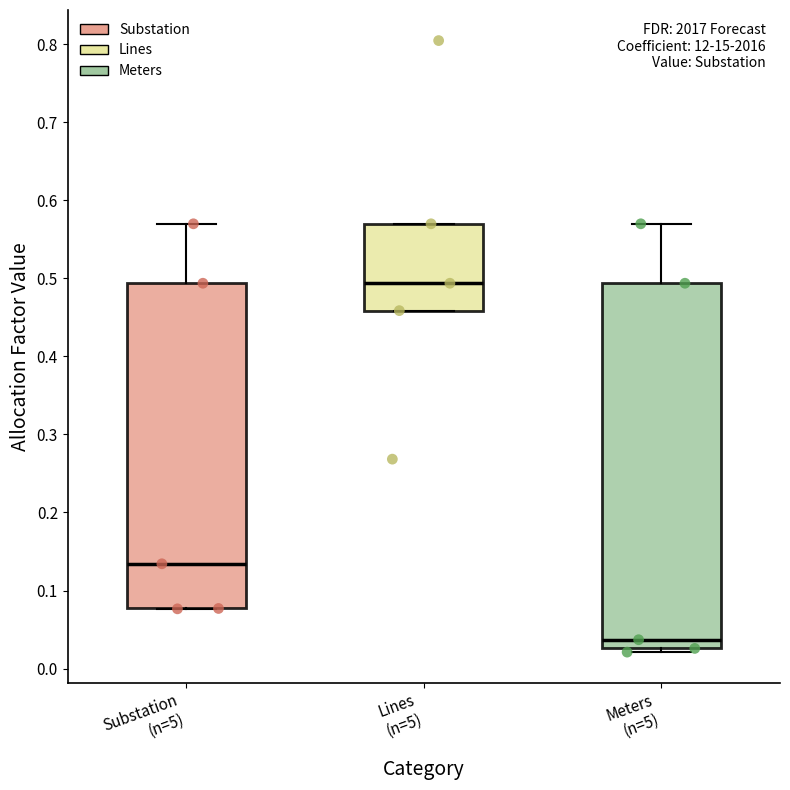

Reading left to right, read every box against the y-axis: the position of its median line, the range the box covers, and the ends of its whiskers. The values are not printed on the chart, so give them approximately, as read against the axis.

Substation (n=5): median 0.13, box 0.08 to 0.49, whiskers 0.08 to 0.57
Lines (n=5): median 0.49, box 0.46 to 0.57, whiskers 0.46 to 0.57
Meters (n=5): median 0.04, box 0.03 to 0.49, whiskers 0.02 to 0.57